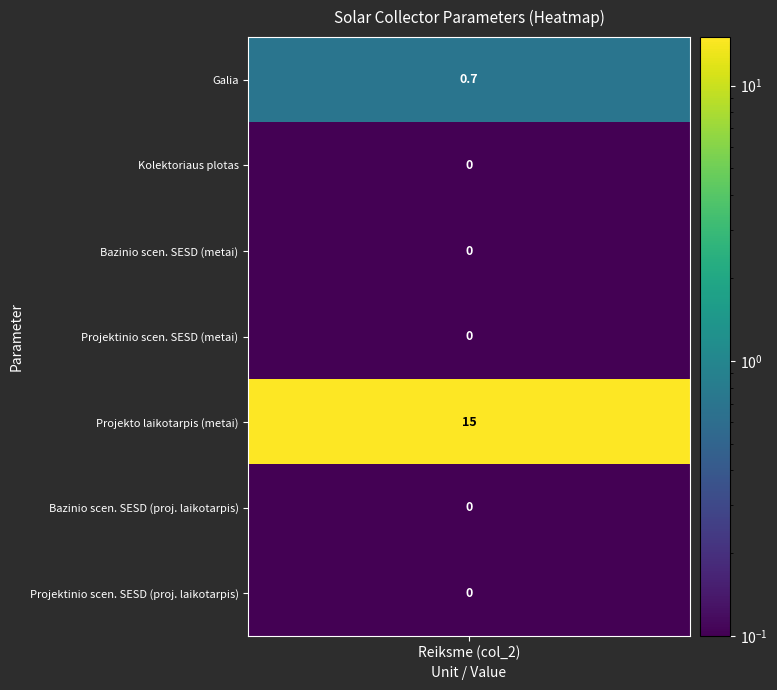

How many series are shown in this chart?

7